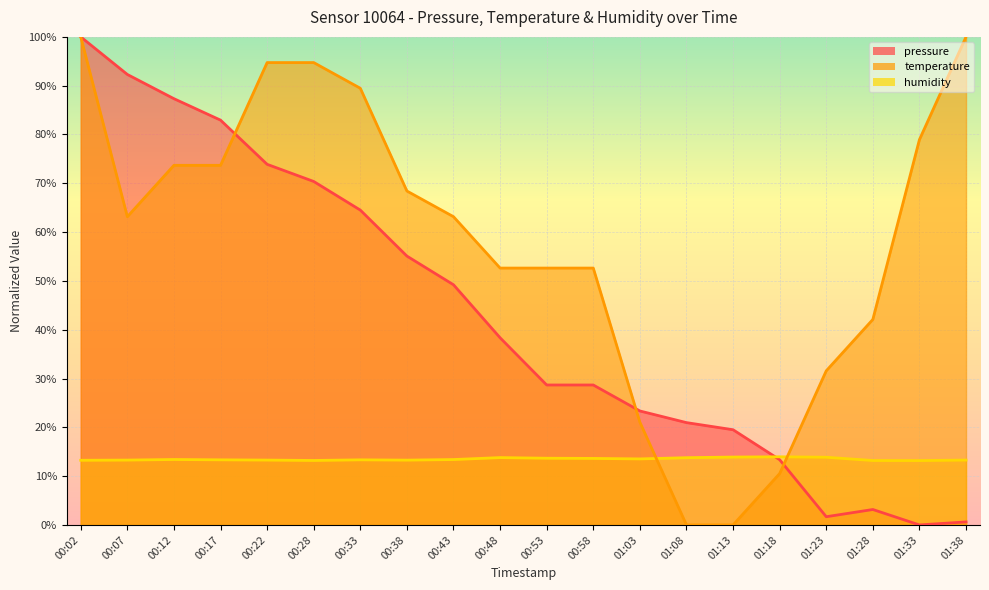

Reading right to left, extract all data points from this chart.

pressure: 01:38=0.6	01:33=0.0	01:28=3.2	01:23=1.7	01:18=13.4	01:13=19.5	01:08=21.0	01:03=23.4	00:58=28.7	00:53=28.7	00:48=38.3	00:43=49.2	00:38=55.1	00:33=64.5	00:28=70.4	00:22=73.9	00:17=82.9	00:12=87.3	00:07=92.3	00:02=100.0
temperature: 01:38=100.0	01:33=78.9	01:28=42.1	01:23=31.6	01:18=10.5	01:13=0.0	01:08=0.0	01:03=21.1	00:58=52.6	00:53=52.6	00:48=52.6	00:43=63.2	00:38=68.4	00:33=89.5	00:28=94.7	00:22=94.7	00:17=73.7	00:12=73.7	00:07=63.2	00:02=100.0
humidity: 01:38=13.3	01:33=13.2	01:28=13.2	01:23=13.9	01:18=14.0	01:13=13.9	01:08=13.8	01:03=13.5	00:58=13.6	00:53=13.7	00:48=13.8	00:43=13.4	00:38=13.3	00:33=13.3	00:28=13.2	00:22=13.3	00:17=13.3	00:12=13.4	00:07=13.3	00:02=13.2